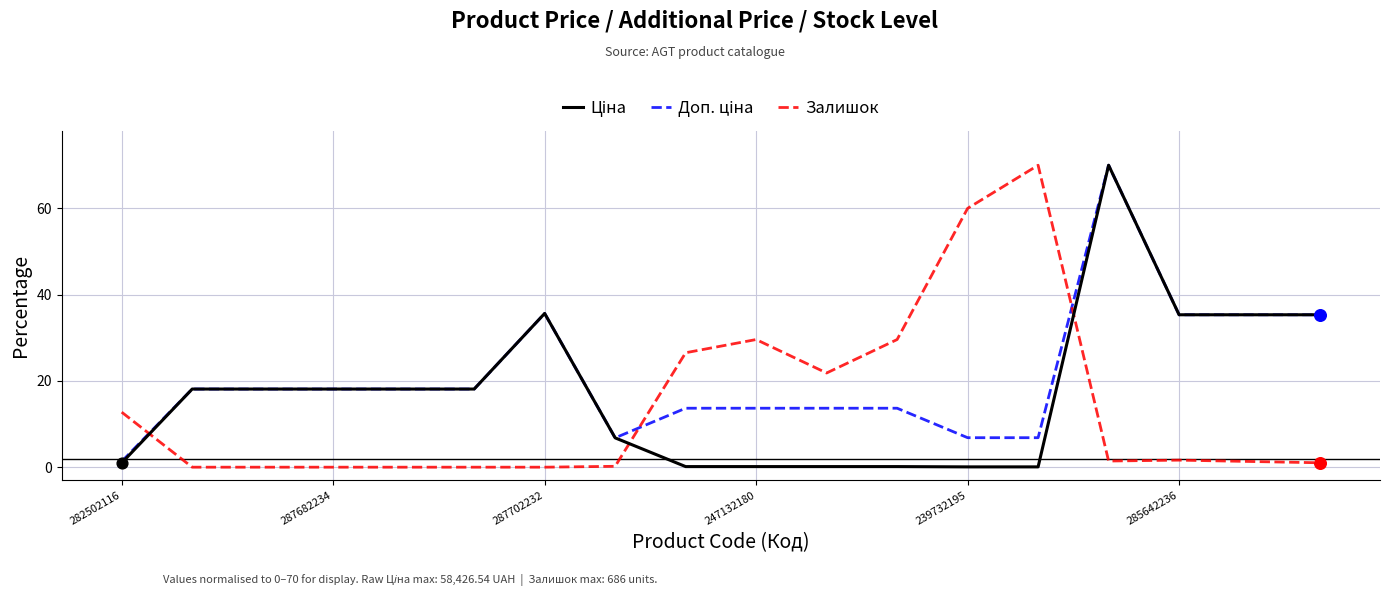

At how many categories does at least one series exceed 47?

3